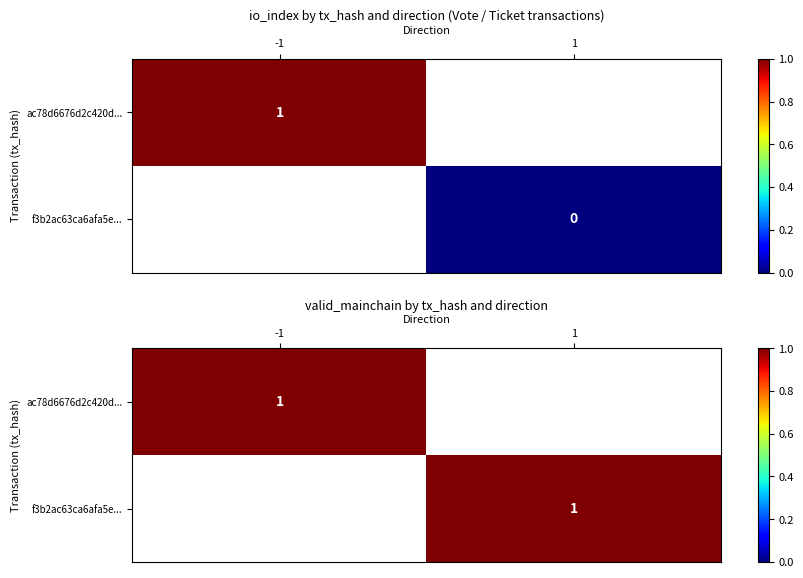

Between direction and io_index, which is larger?

io_index